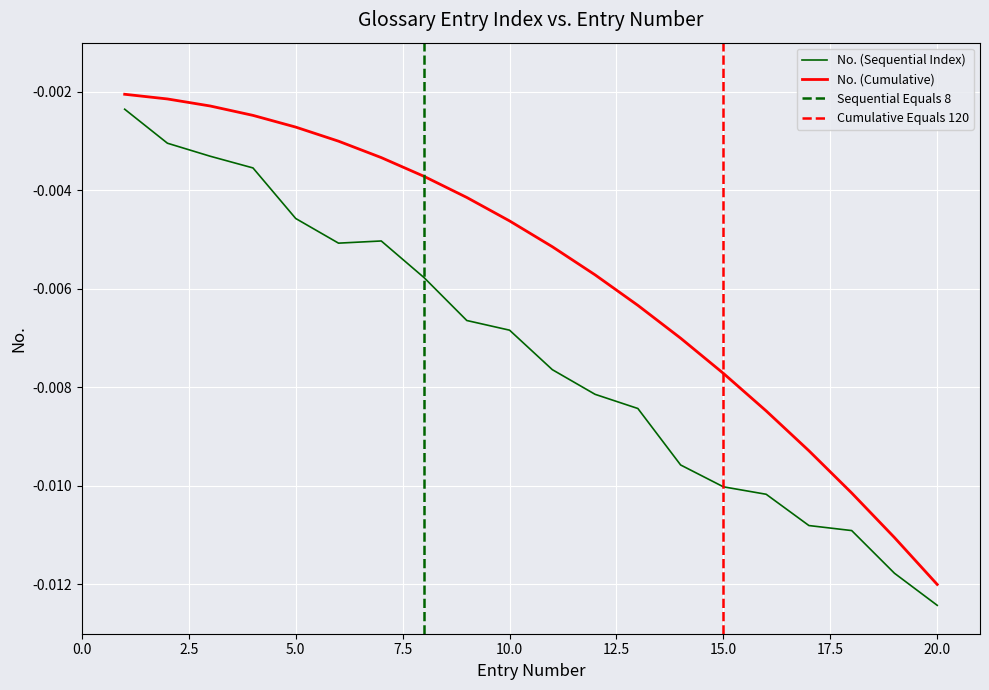

True or false: No. (Sequential Index) and No. (Cumulative) cross at least once.

False